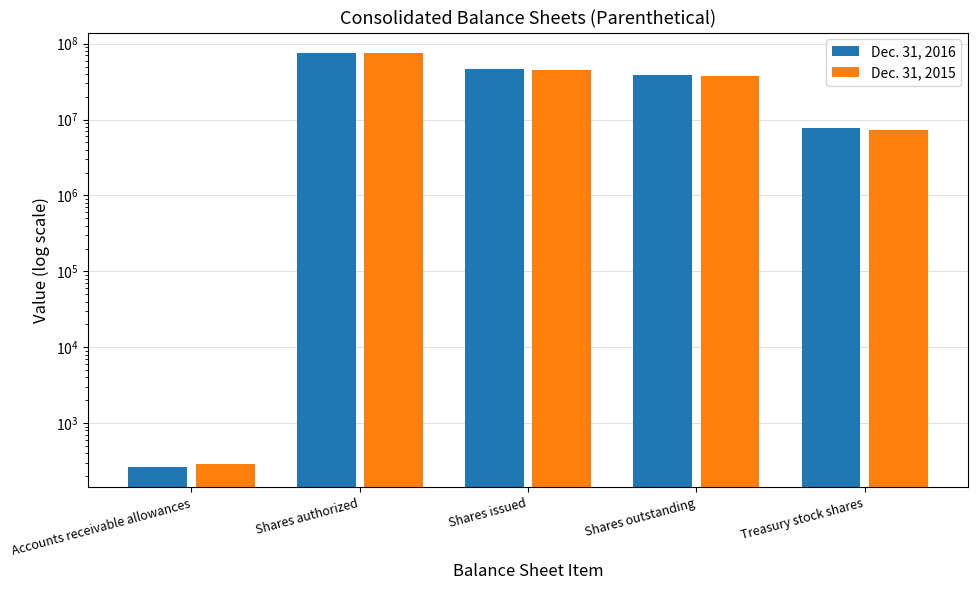

What is the label of the 5th bar from the left?

Treasury stock shares